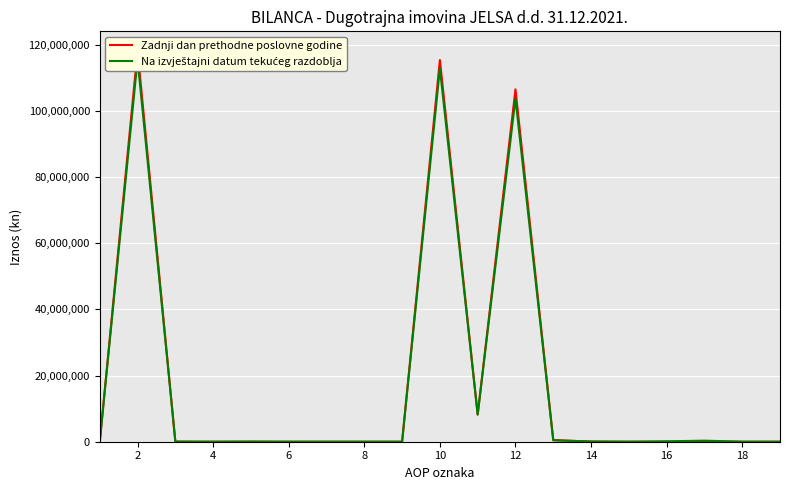

Rank the series by their average value, from lowest to highest.

Na izvještajni datum tekućeg razdoblja, Zadnji dan prethodne poslovne godine